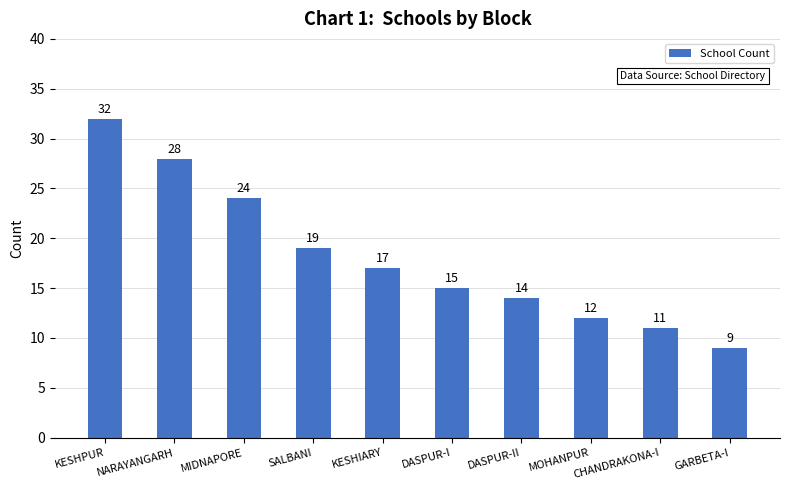

Approximately how many times larger is the value at KESHIARY compared to MOHANPUR?

1.4